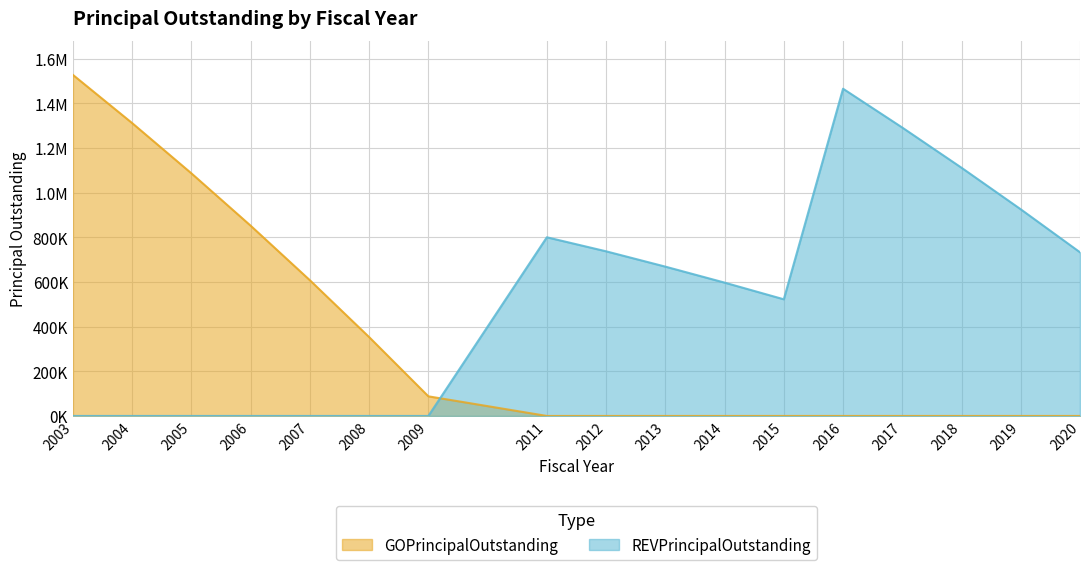

The REVPrincipalOutstanding series shows 0.0 at 2005. True or false?

True